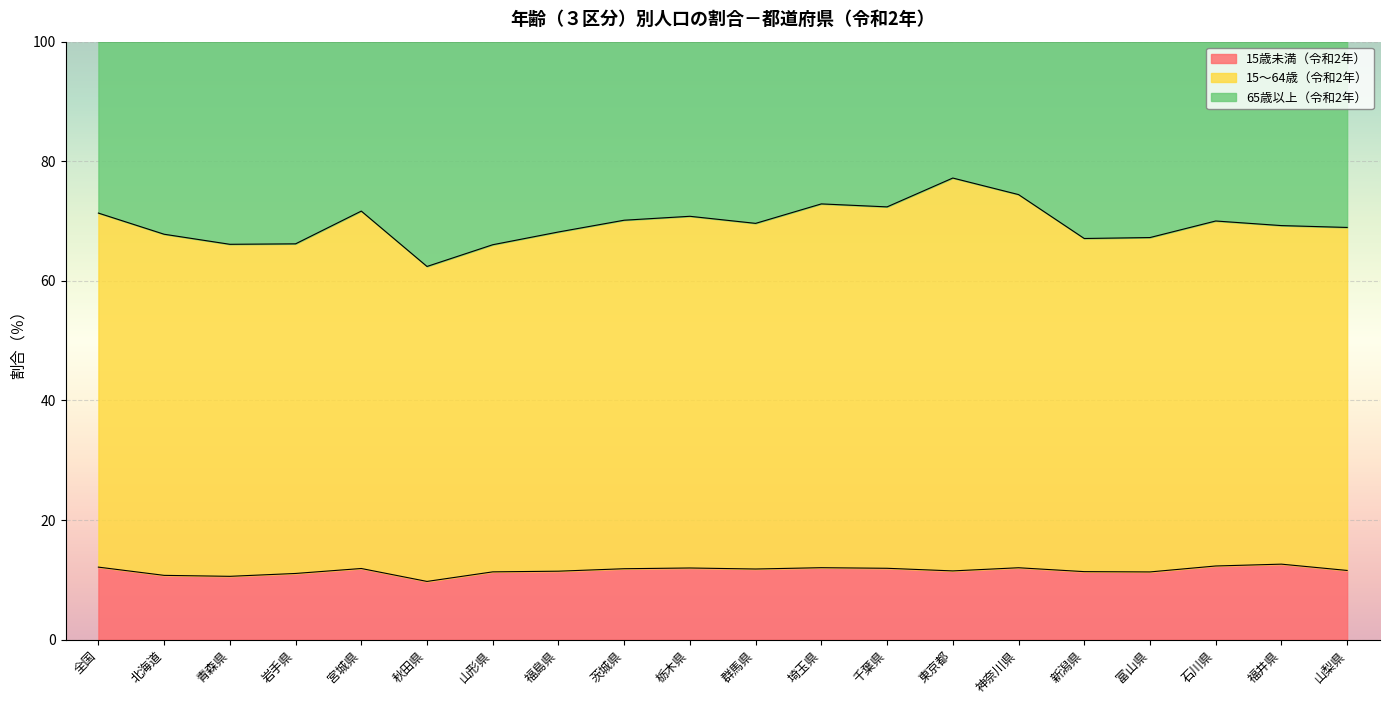

The value of 15歳未満（令和2年） at 山形県 is 15.1. True or false?

False